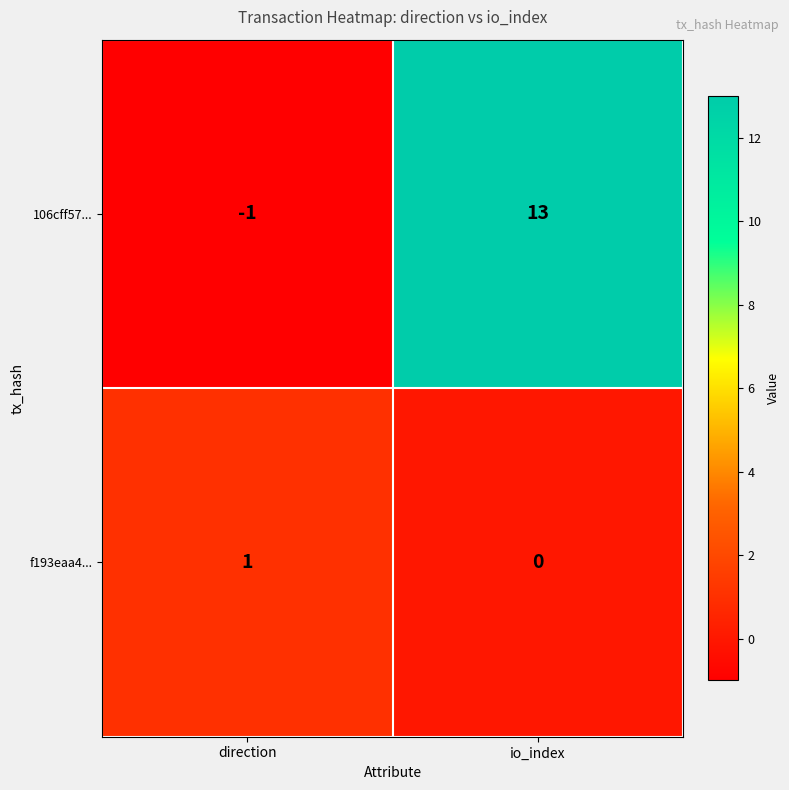

Reading left to right, extract all data points from this chart.

106cff57...: -1	13
f193eaa4...: 1	0